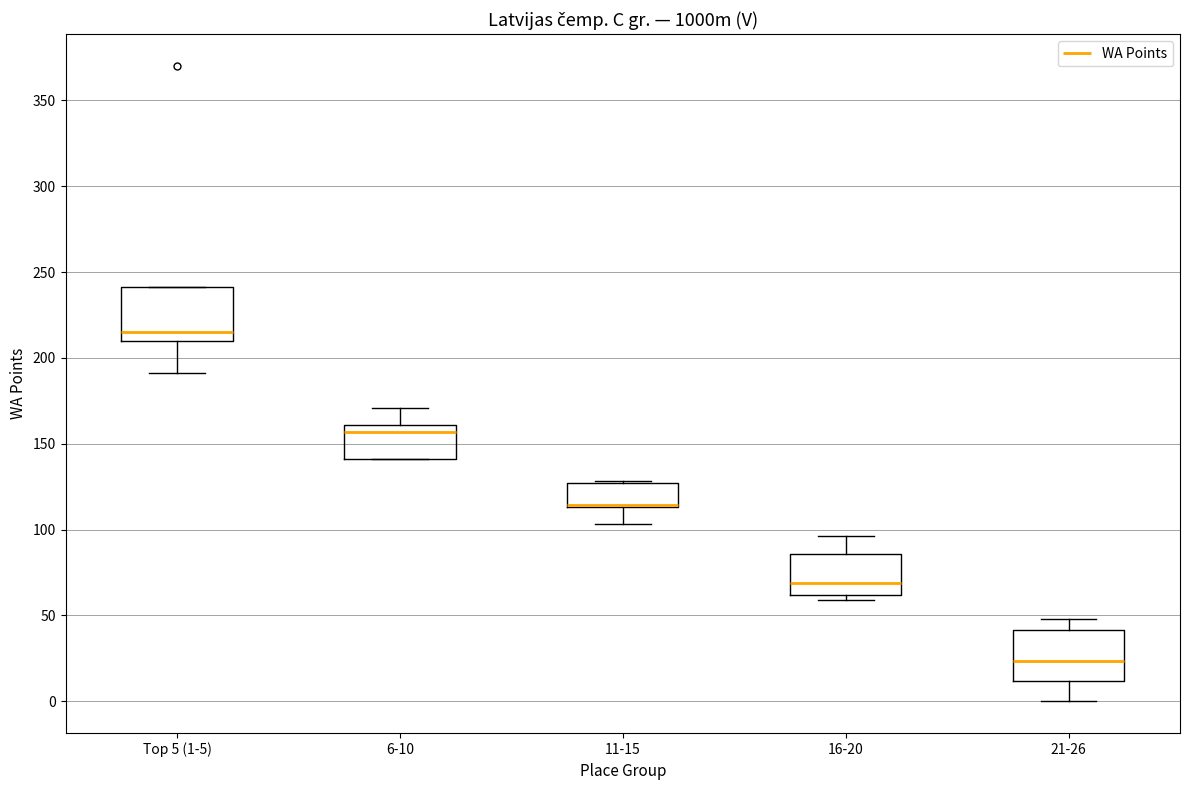

Reading left to right, transcribe this box plot: for each box, give where its median line is, the range the box spans, and where its two whiskers end, as read against the y-axis. The values are not printed on the chart, so give them approximately, as read against the axis.

Top 5 (1-5): median 215, box 210 to 240, whiskers 190 to 240
6-10: median 155, box 140 to 160, whiskers 140 to 170
11-15: median 115 (drawn on the box's lower edge), box 115 to 125, whiskers 105 to 130
16-20: median 70, box 60 to 85, whiskers 60 (just below the box's lower edge) to 95
21-26: median 25, box 10 to 40, whiskers 0 to 50